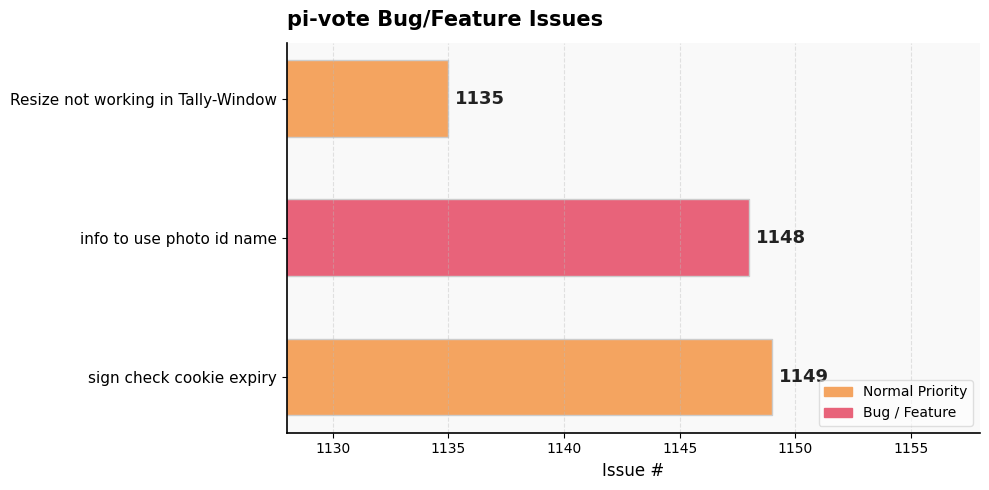

Which has a higher value, info to use photo id name or Resize not working in Tally-Window?

info to use photo id name